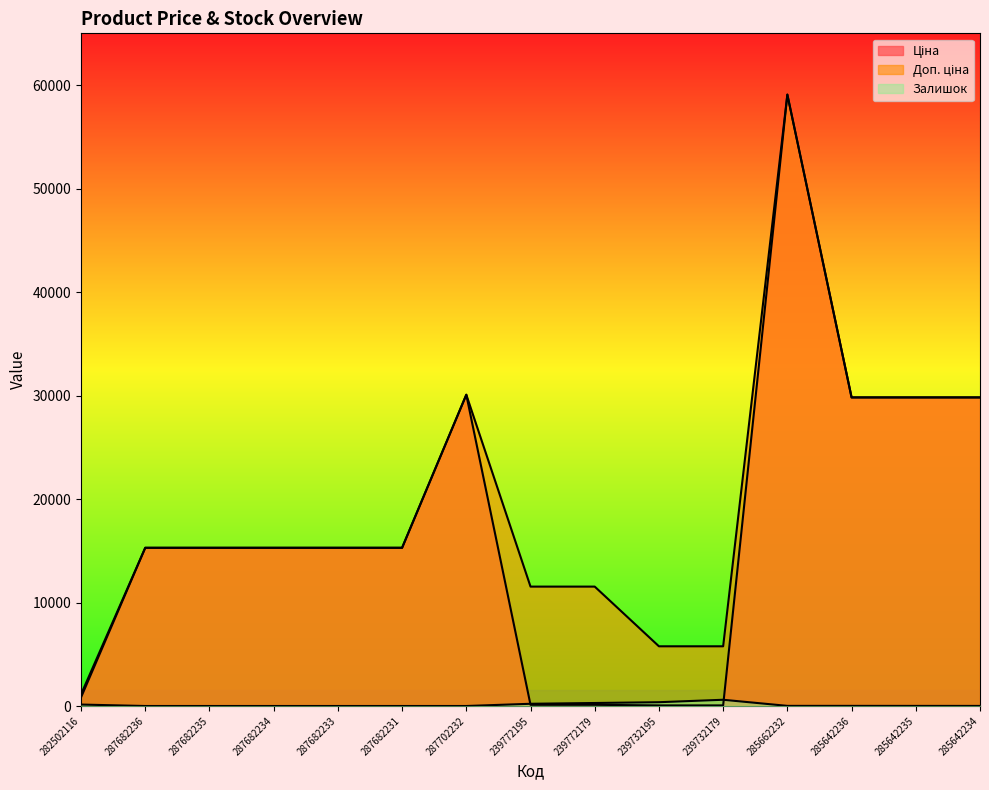

Reading right to left, what are all the values shown in this chart?

Ціна: 29819.2	29819.2	29819.2	59075.7	57.7	57.7	115.4	115.4	30077.8	15288.0	15288.0	15288.0	15288.0	15288.0	827.6
Доп. ціна: 29819.2	29819.2	29819.2	59075.7	5769.0	5769.0	11537.0	11537.0	30077.8	15288.0	15288.0	15288.0	15288.0	15288.0	1121.5
Залишок: 8.0	10.0	12.0	13.0	603.0	367.0	290.0	215.0	0.0	0.0	0.0	0.0	0.0	0.0	140.0